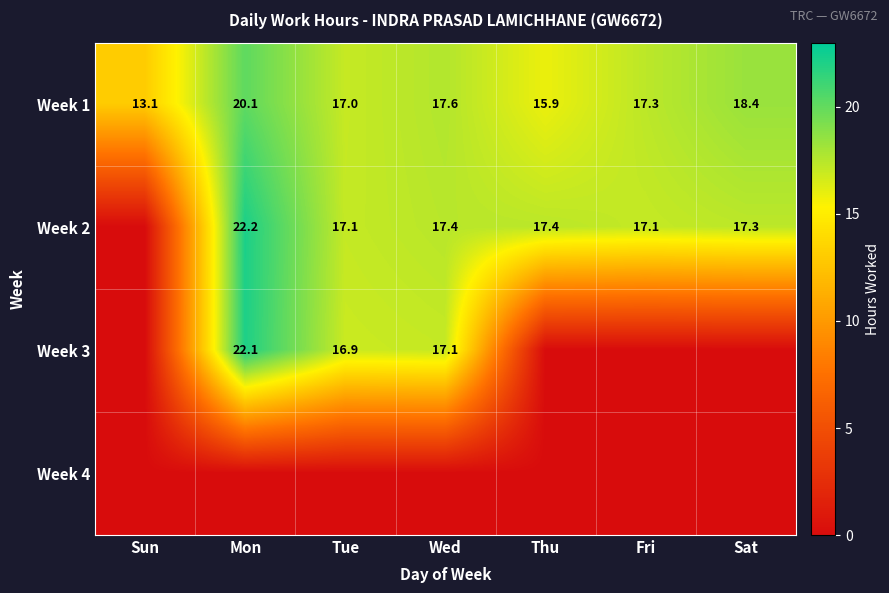

Is it true that Week 2 equals 17.4 at Wed?

True